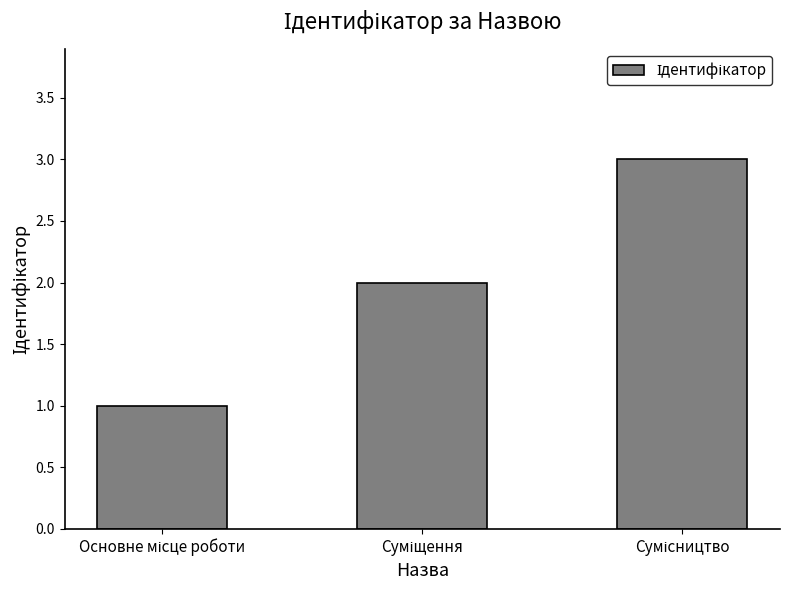

What is the sum of all values?

6